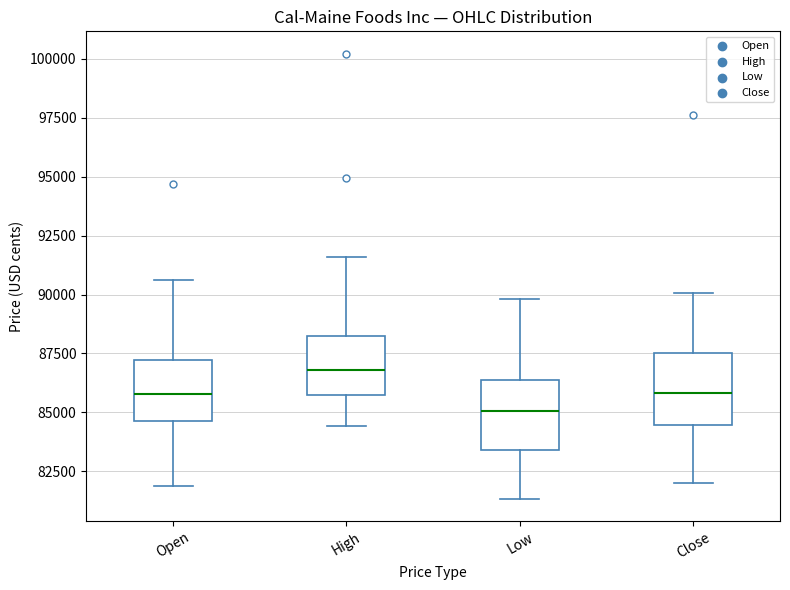

Which box's median line is the lowest?

Low